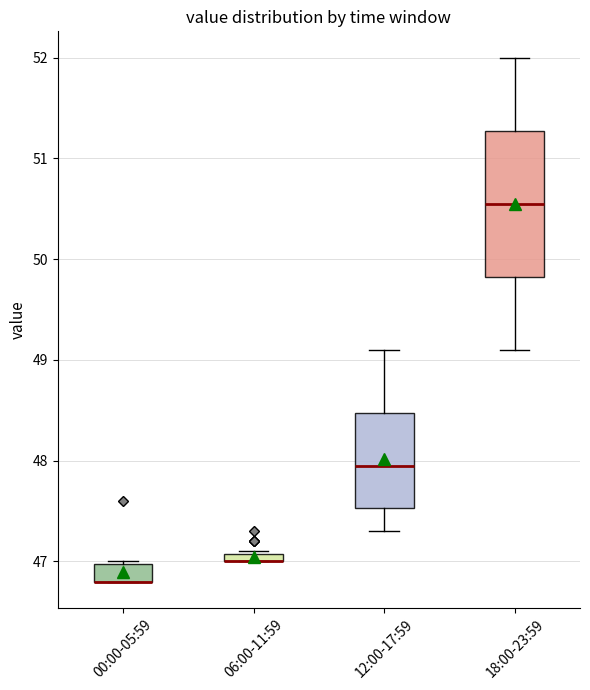

Which box is the tallest, from its lower edge to its upper edge?

18:00-23:59